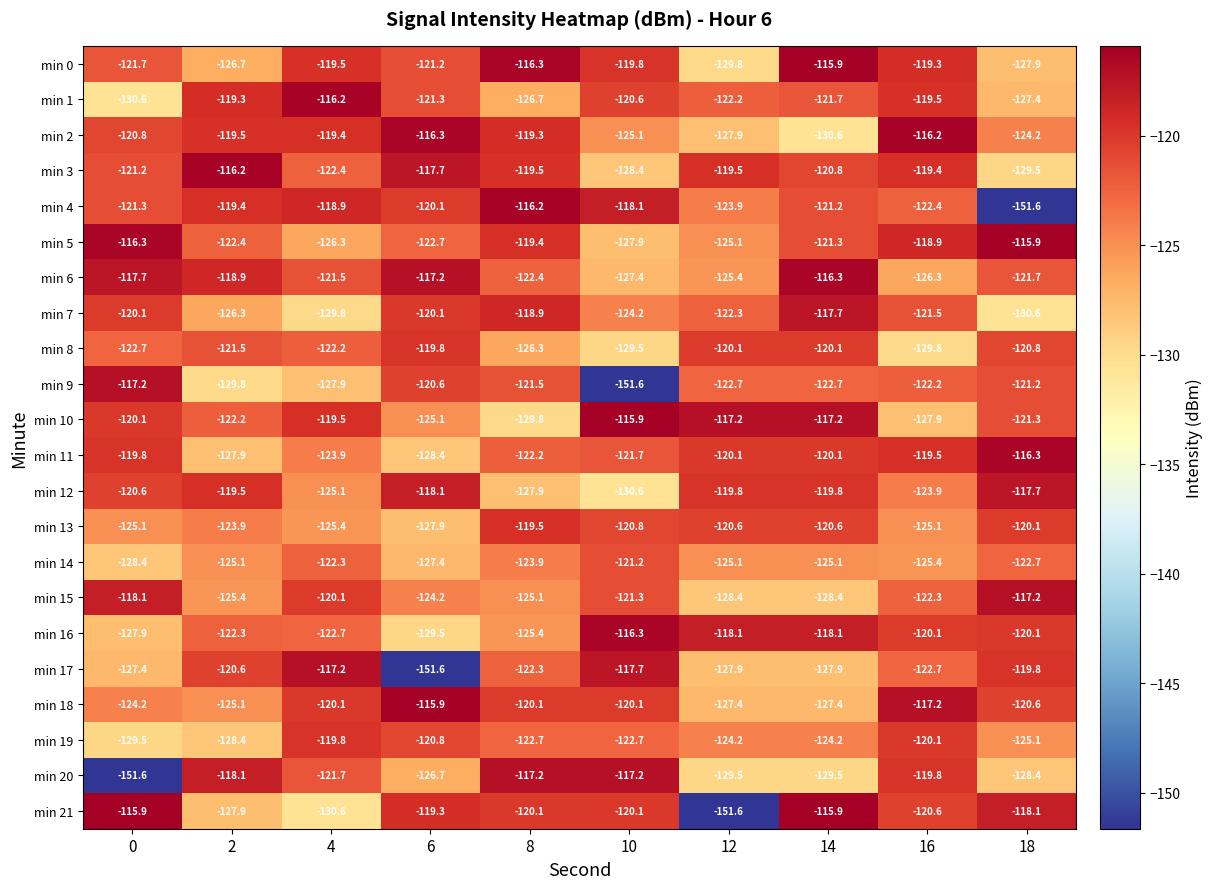

At which category is the sum across all series the highest?

16